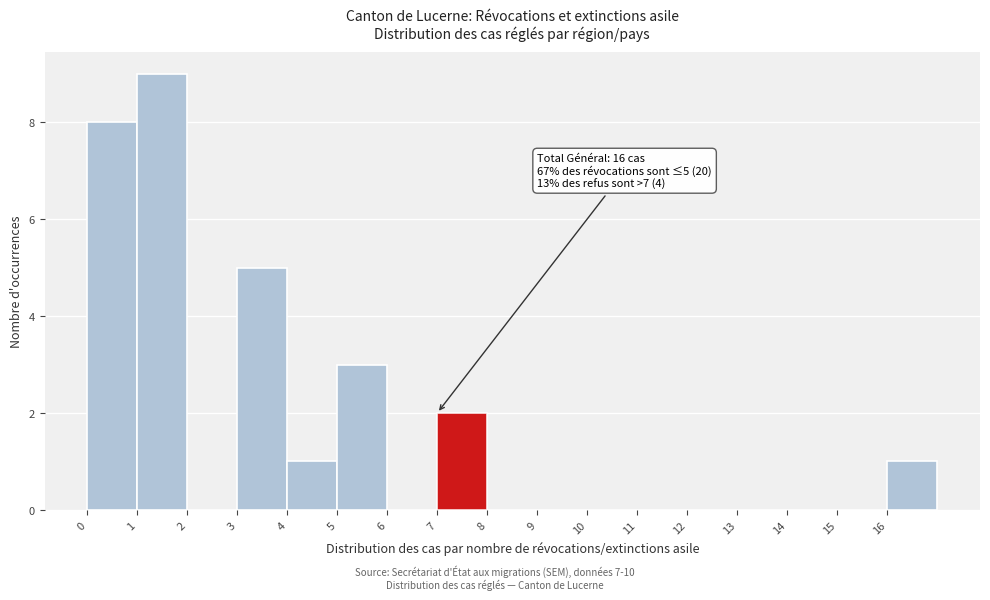

Over which range of the x-axis is the bar tallest?

1 to 2